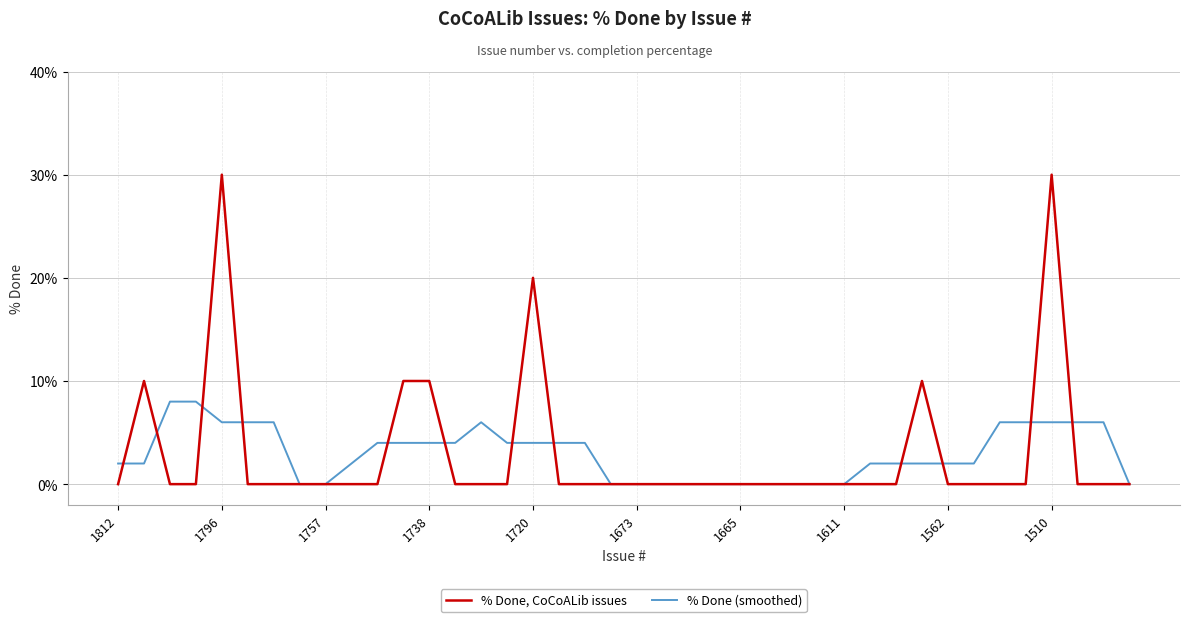

List the series in order of their overall mean, lowest first.

% Done (smoothed), % Done, CoCoALib issues